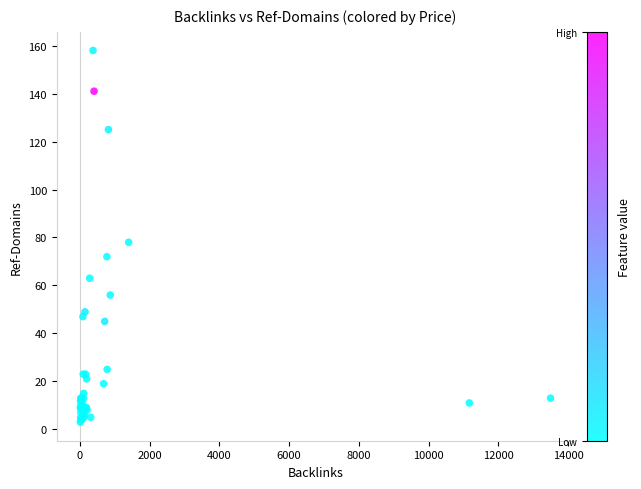

What Y value in the scatter plot is closest to 80?

78